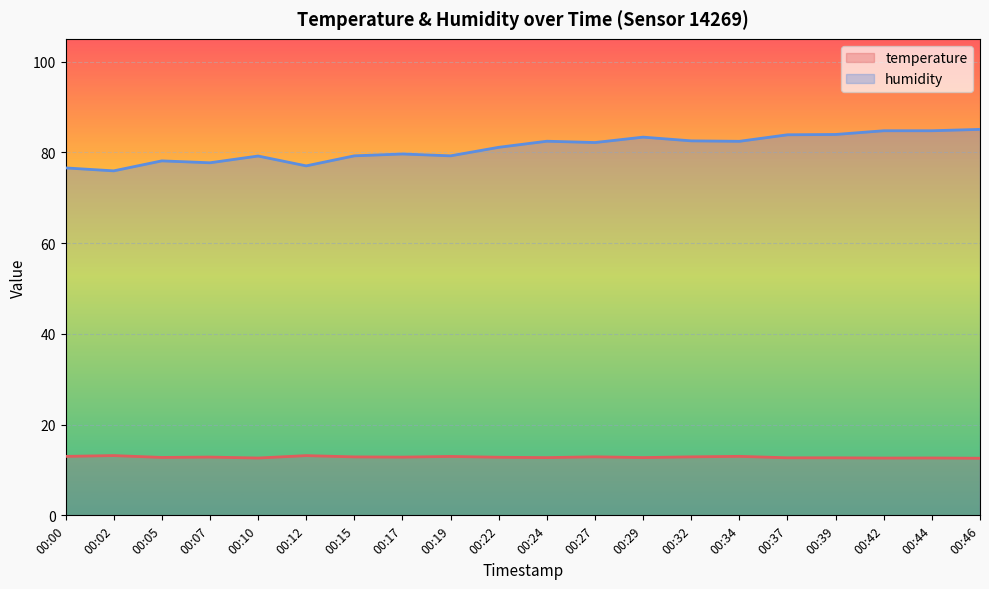

True or false: humidity and temperature intersect in this chart.

False